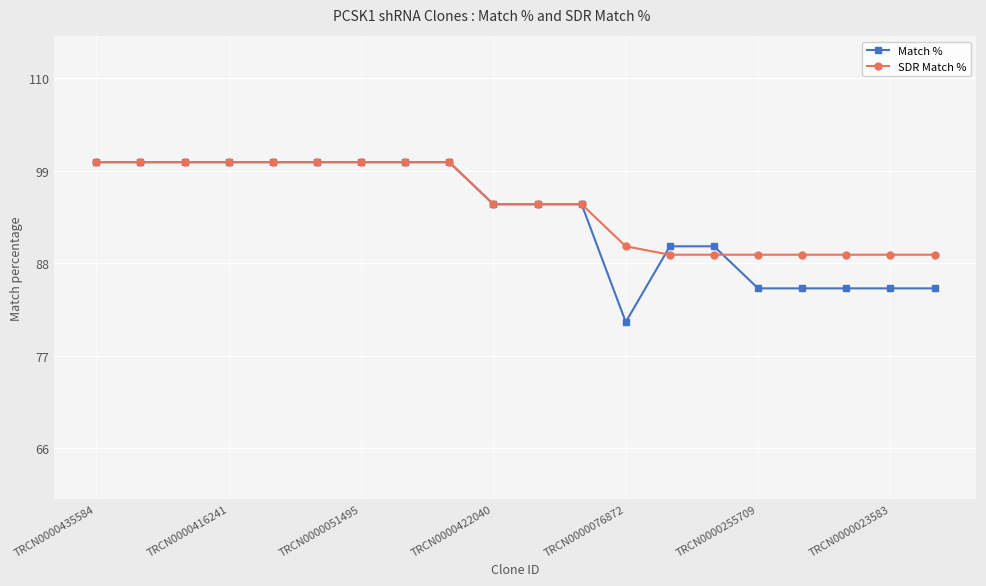

What is the minimum value for SDR Match %?

89